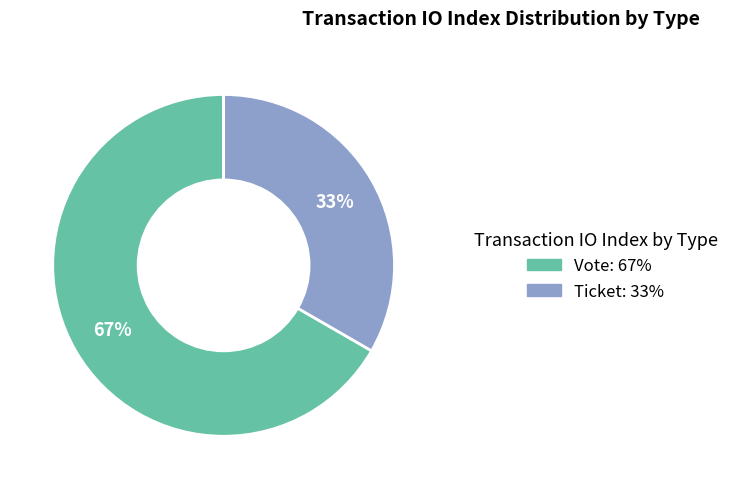

What is the largest slice in the pie chart?

Vote